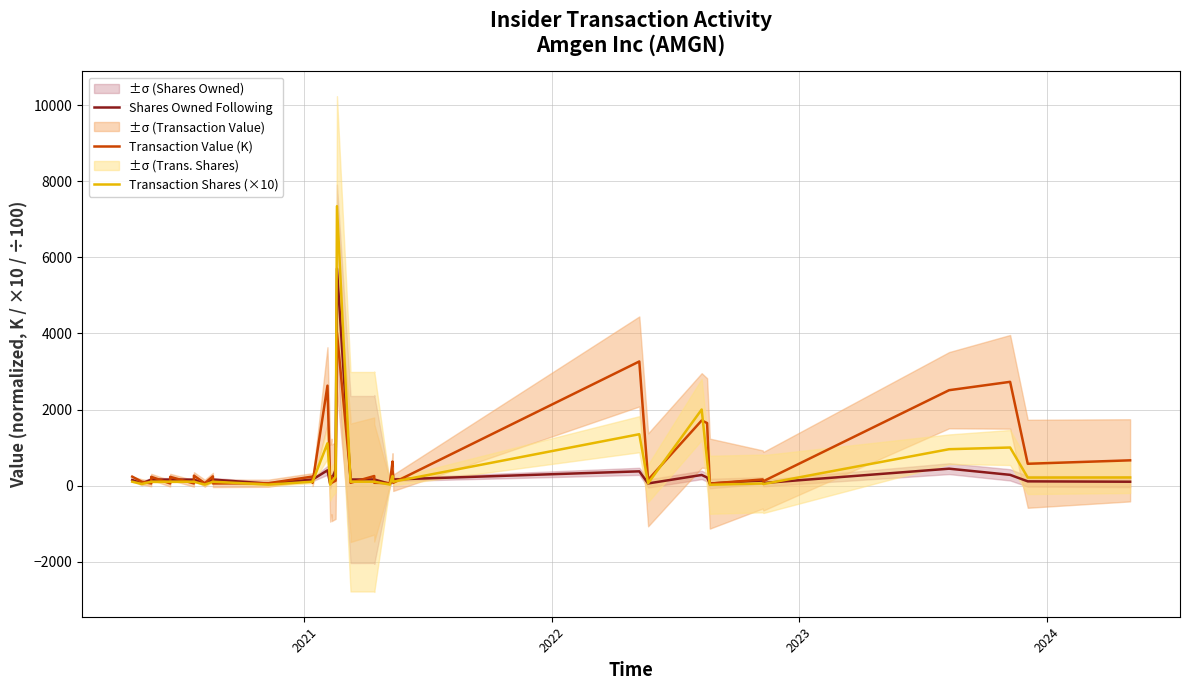

Which series ends up on top after the final intersection of Transaction Shares (×10) and Shares Owned Following?

Transaction Shares (×10)